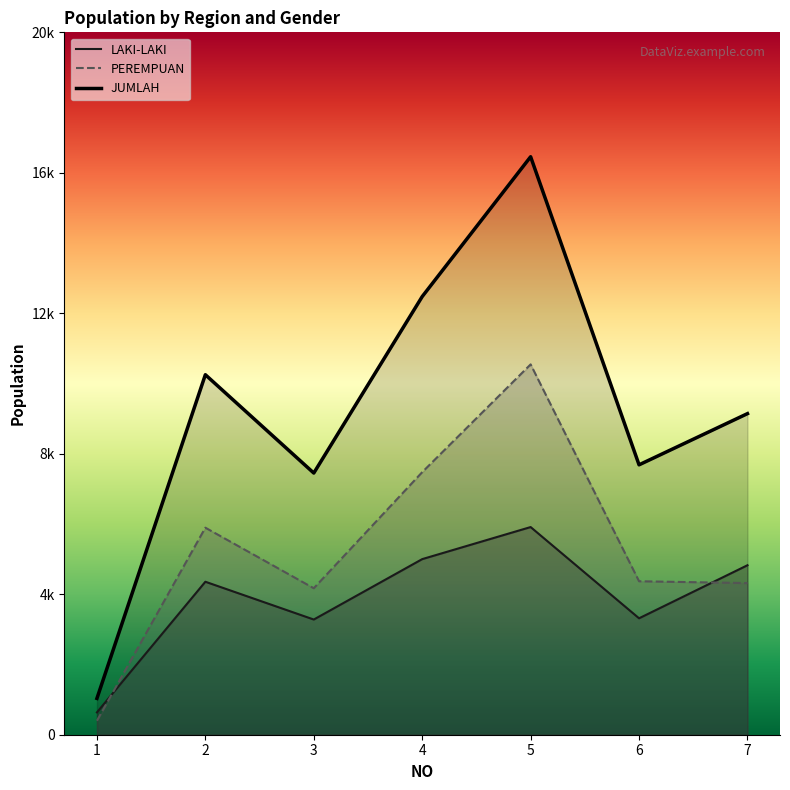

Which series has the largest range (max minus min)?

JUMLAH